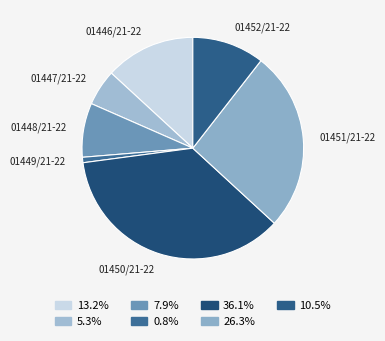

Does any single category account for the majority?

No